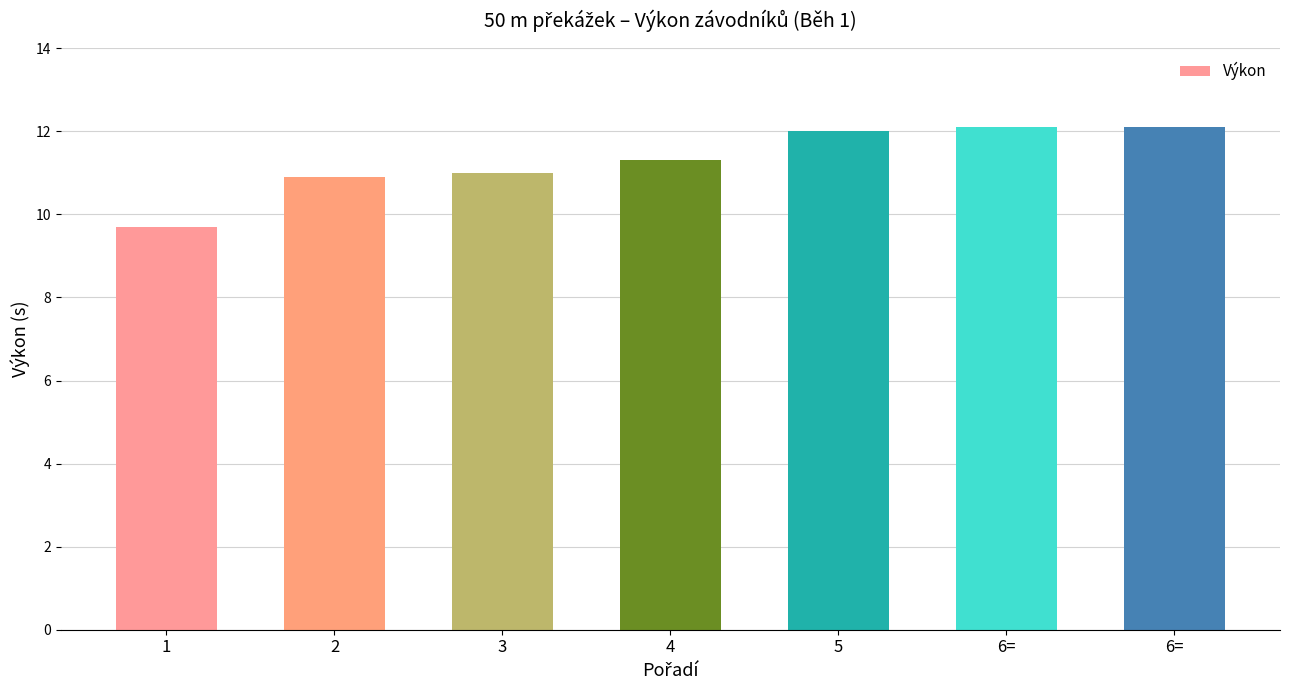

Reading right to left, extract all data points from this chart.

6==12.1	6==12.1	5=12.0	4=11.3	3=11.0	2=10.9	1=9.7